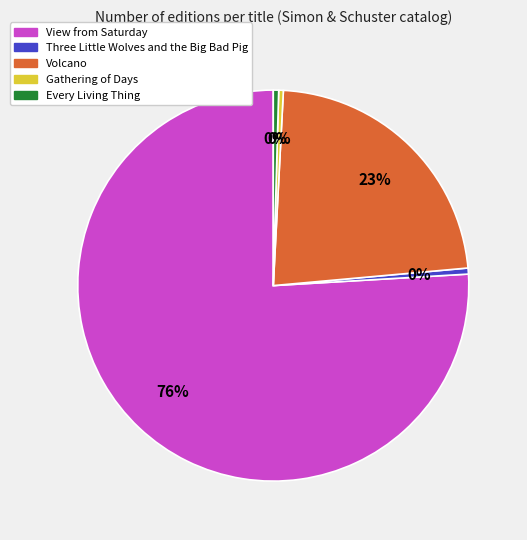

Which category has the biggest portion of the pie?

View from Saturday